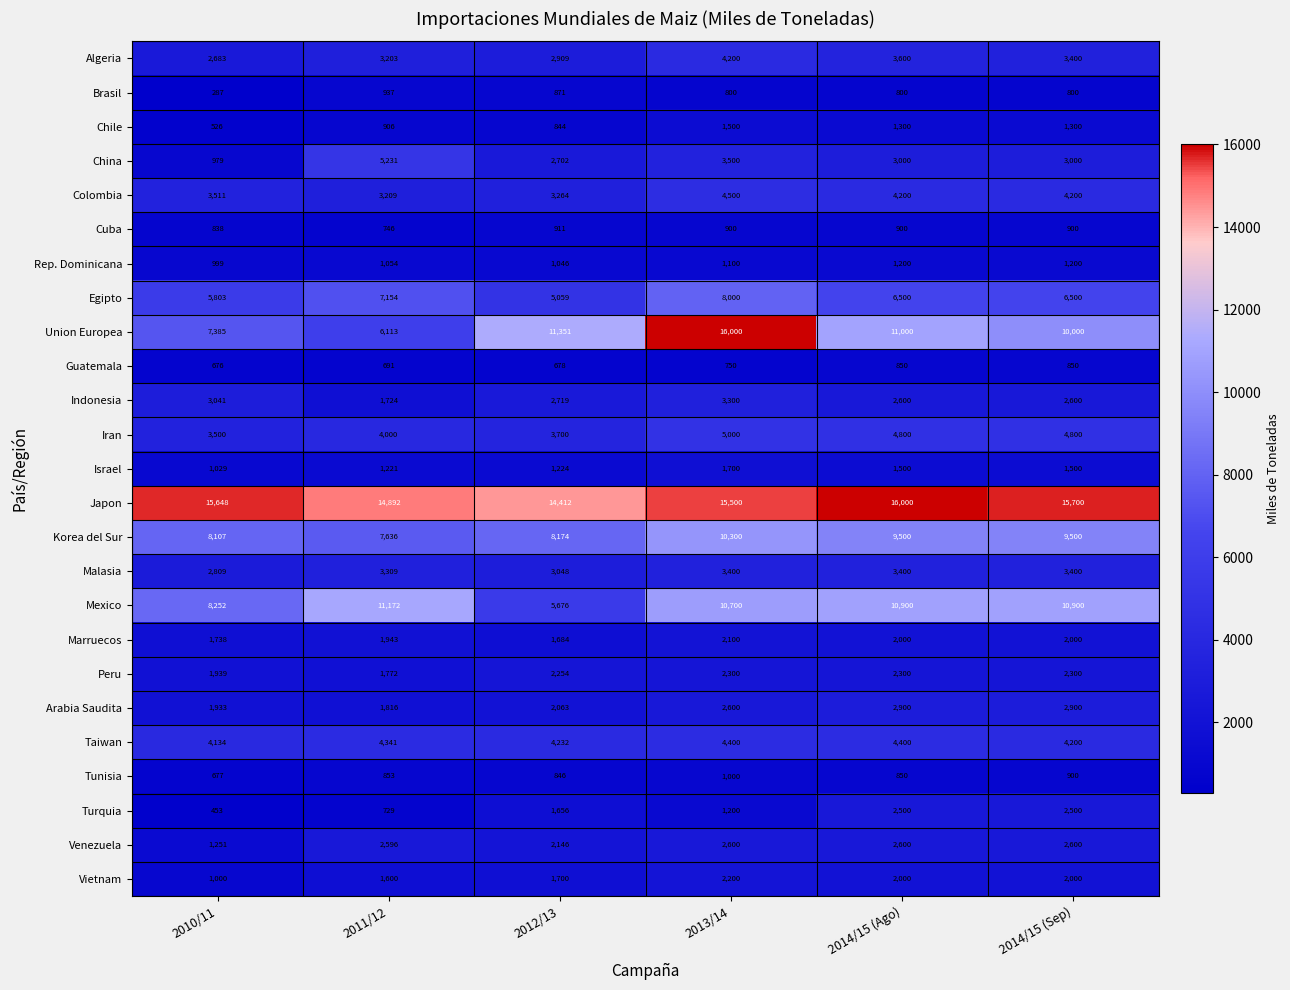

Count the number of categories in the chart.

6